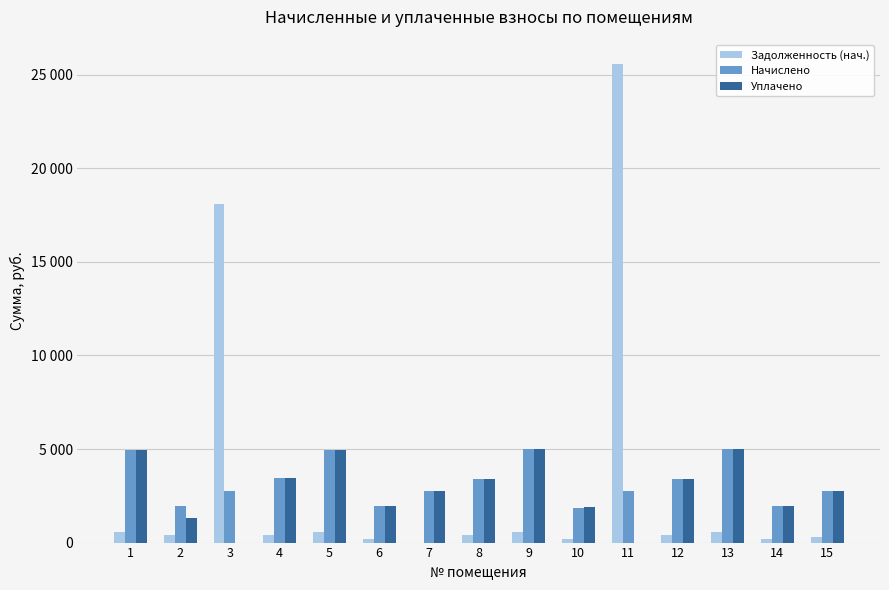

Rank the categories by Задолженность (нач.) value from highest to lowest.

11, 3, 9, 13, 1, 5, 2, 4, 8, 12, 15, 14, 6, 10, 7